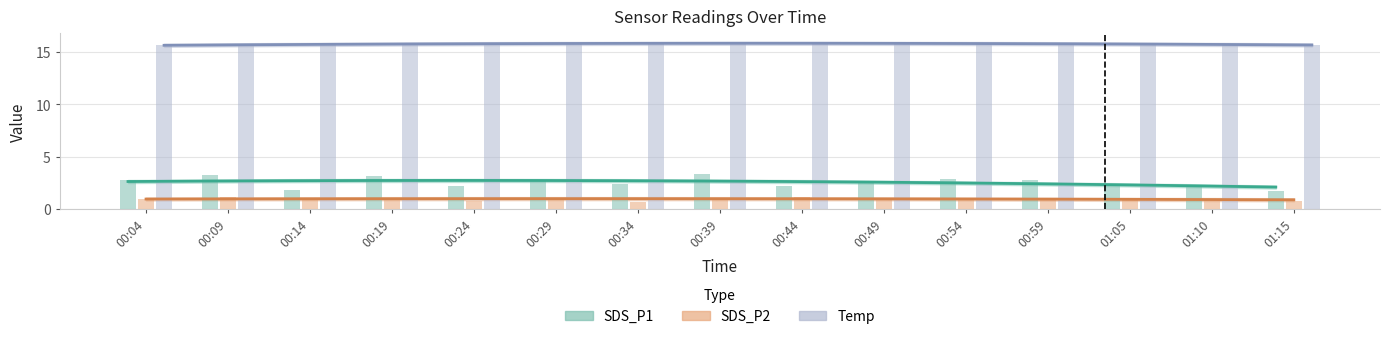

Which label corresponds to the largest value in the chart?

00:29